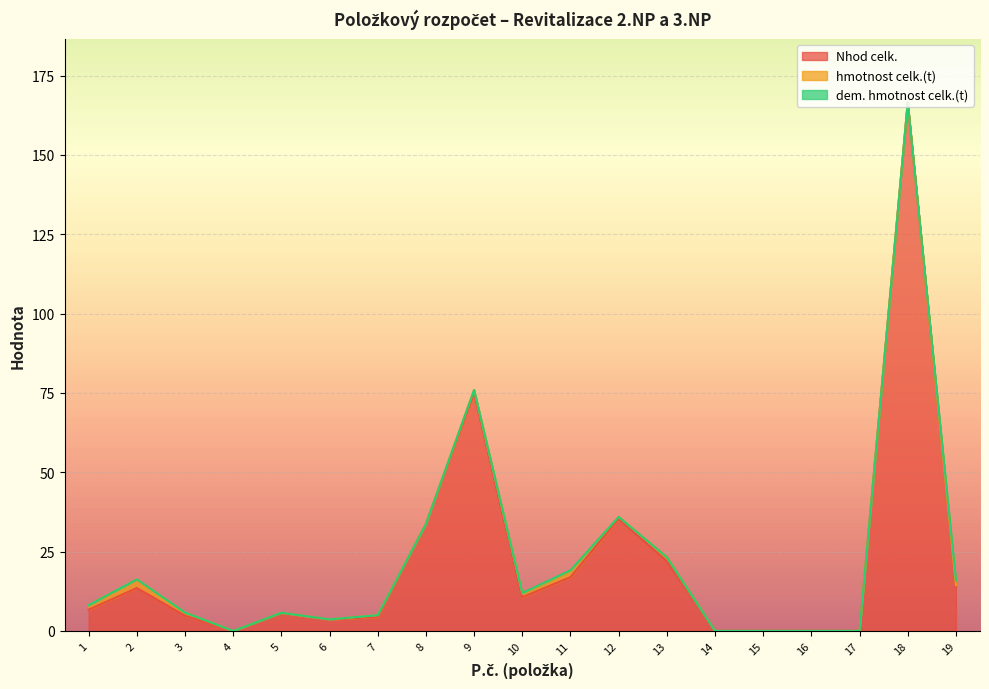

Is the value of Nhod celk. at 17 greater than the value of dem. hmotnost celk.(t) at 7?

No